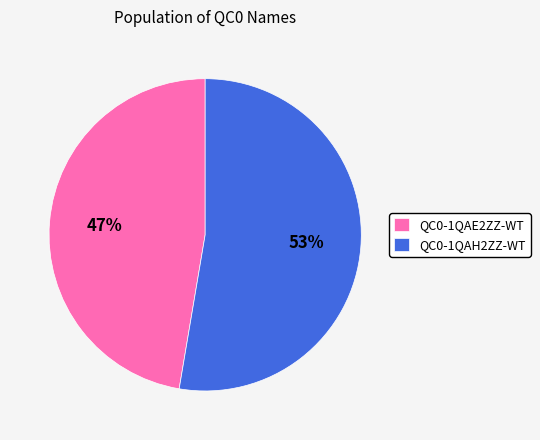

What is the majority slice?

QC0-1QAH2ZZ-WT